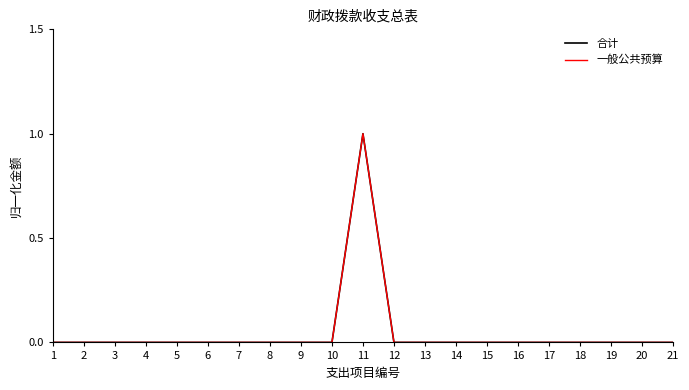

What is the highest value of the 合计 series?

1